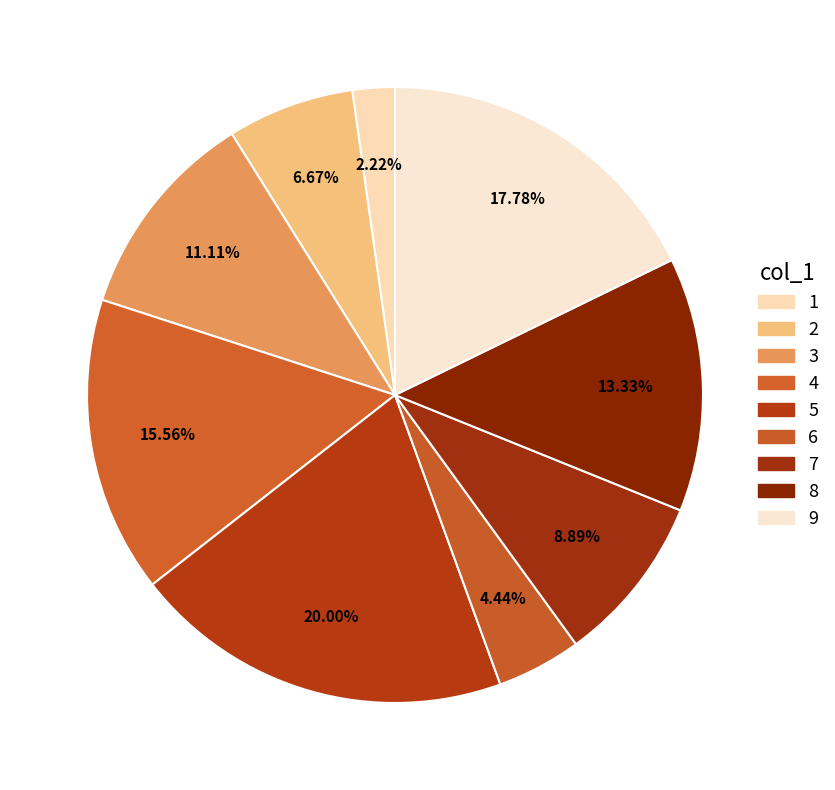

How many segments does this pie chart have?

9